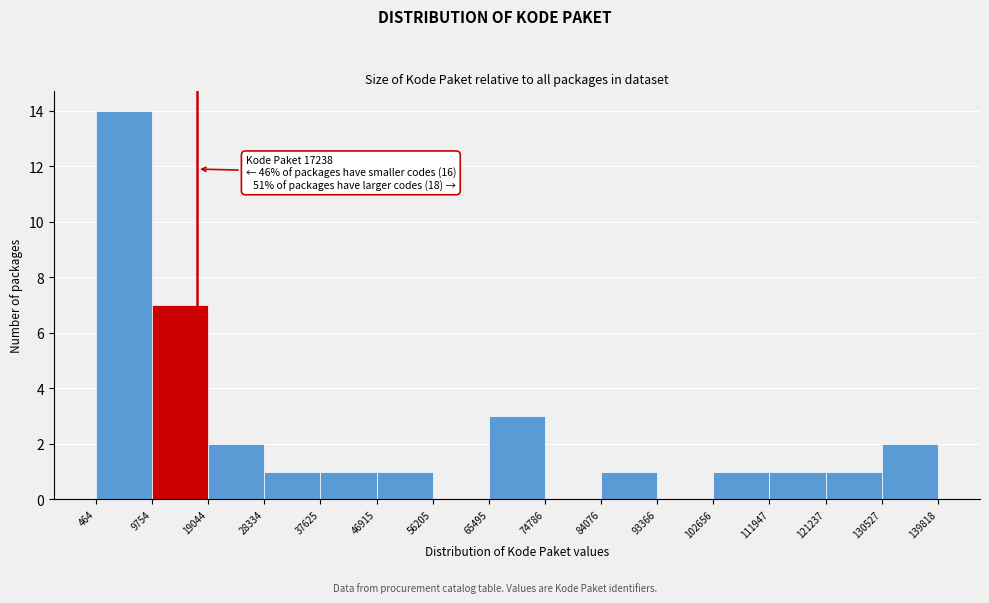

Which range on the x-axis has the tallest bar?

464 to 9754